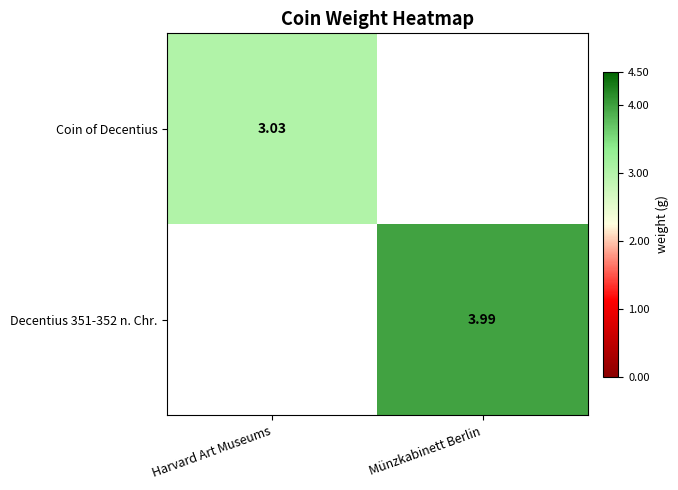

What is the sum of the Coin of Decentius values at Münzkabinett Berlin and Harvard Art Museums?

3.0